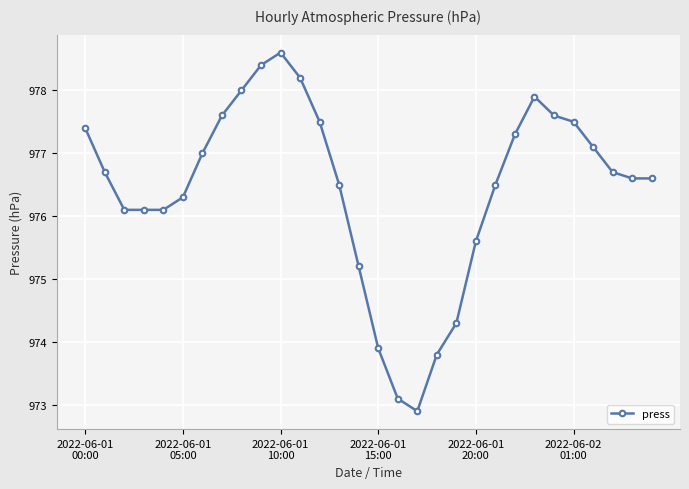

What is the difference between the maximum and second lowest values?

5.5